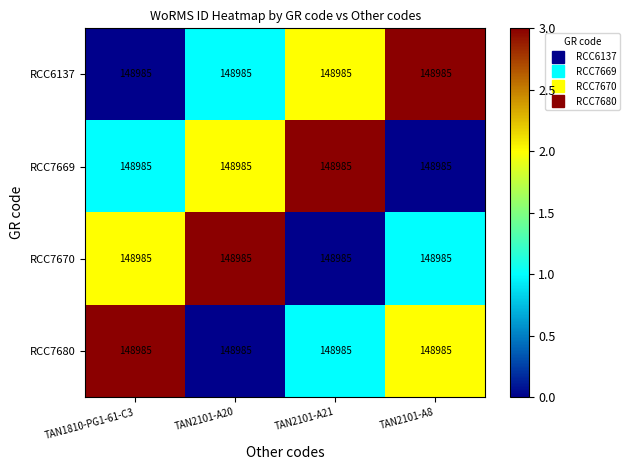

What is the approximate value of RCC7670 at TAN2101-A20?

3